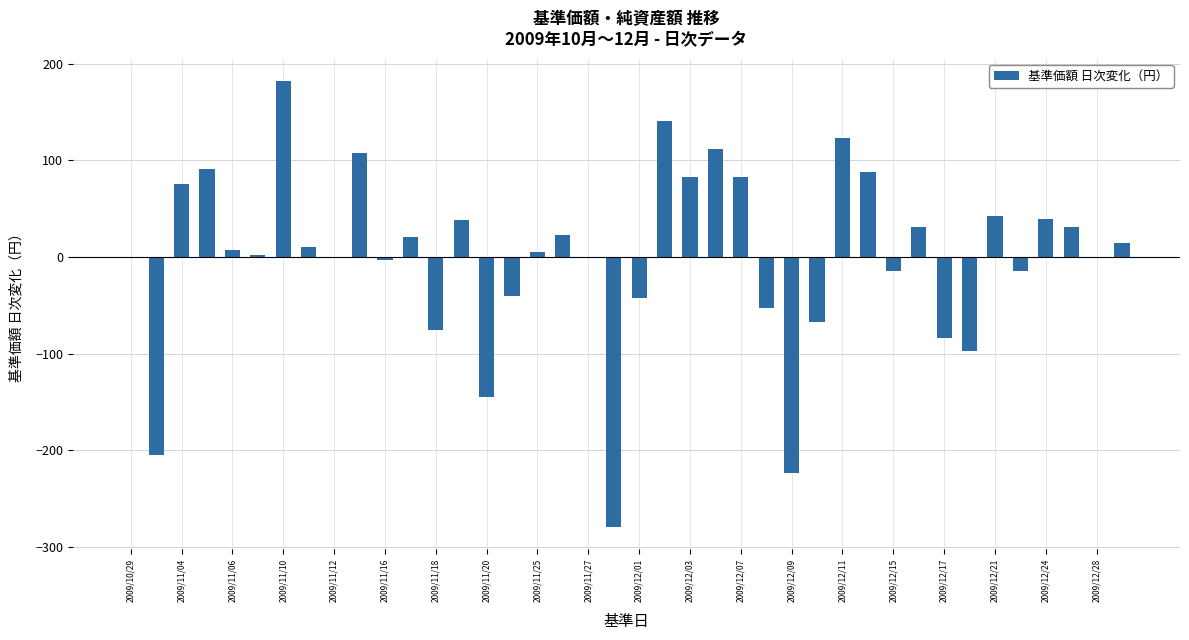

What is the maximum value shown in the chart?

182